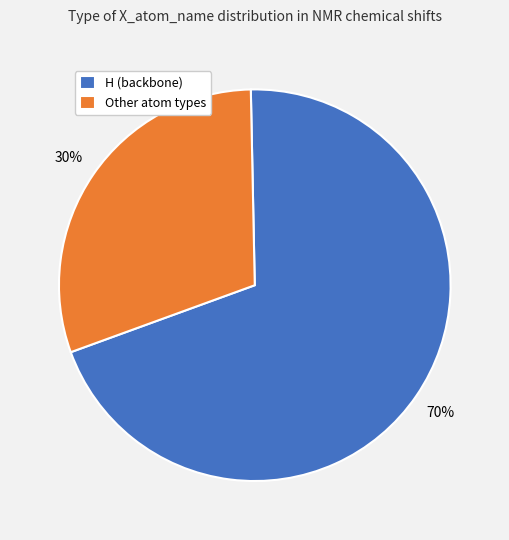

Combined, do H (backbone) and Other atom types account for over 50%?

Yes